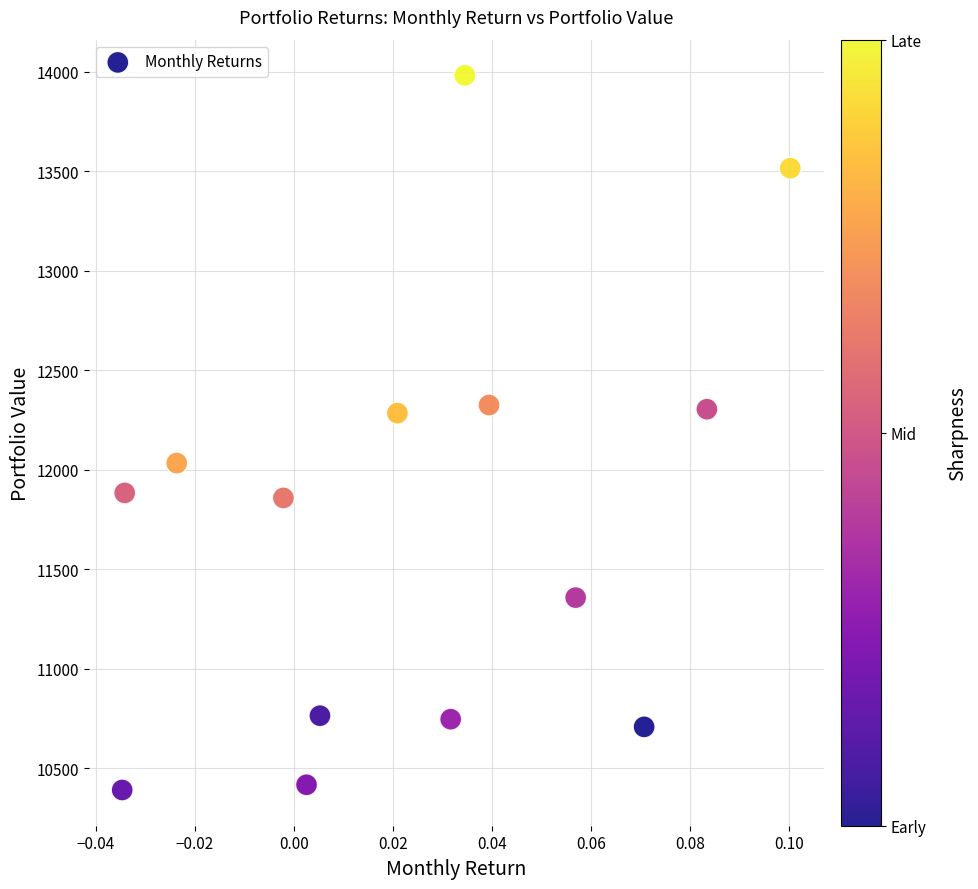

What is the range of Y values (max minus min)?

3592.4